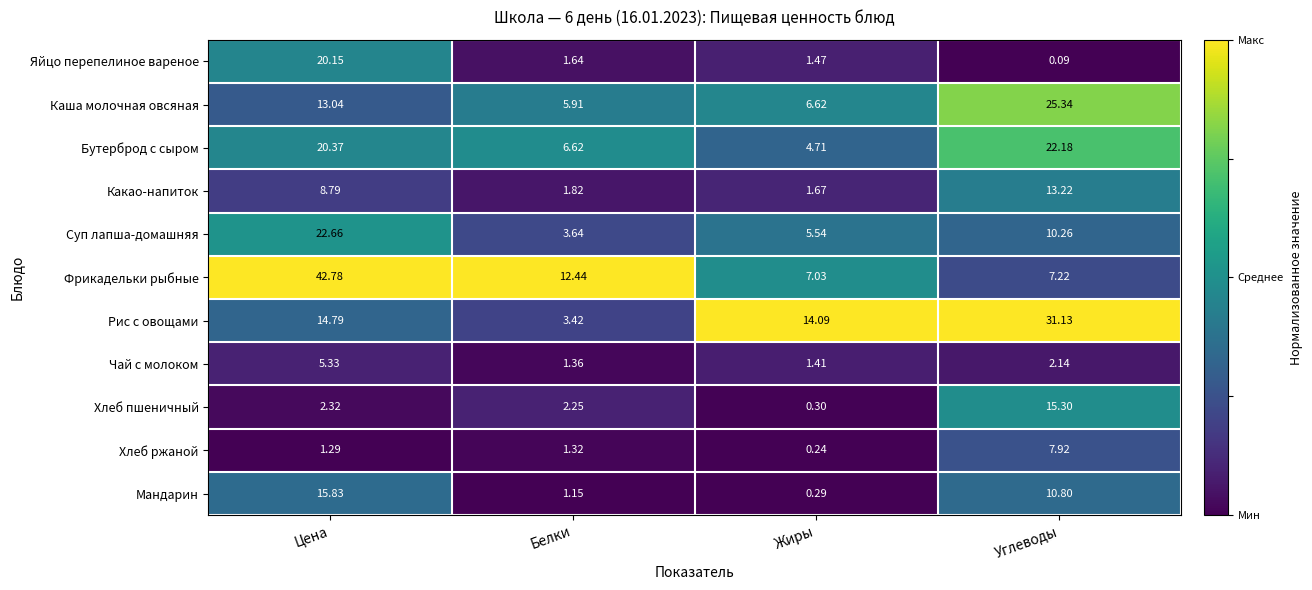

List the labels in order of Какао-напиток value, largest first.

Углеводы, Цена, Белки, Жиры